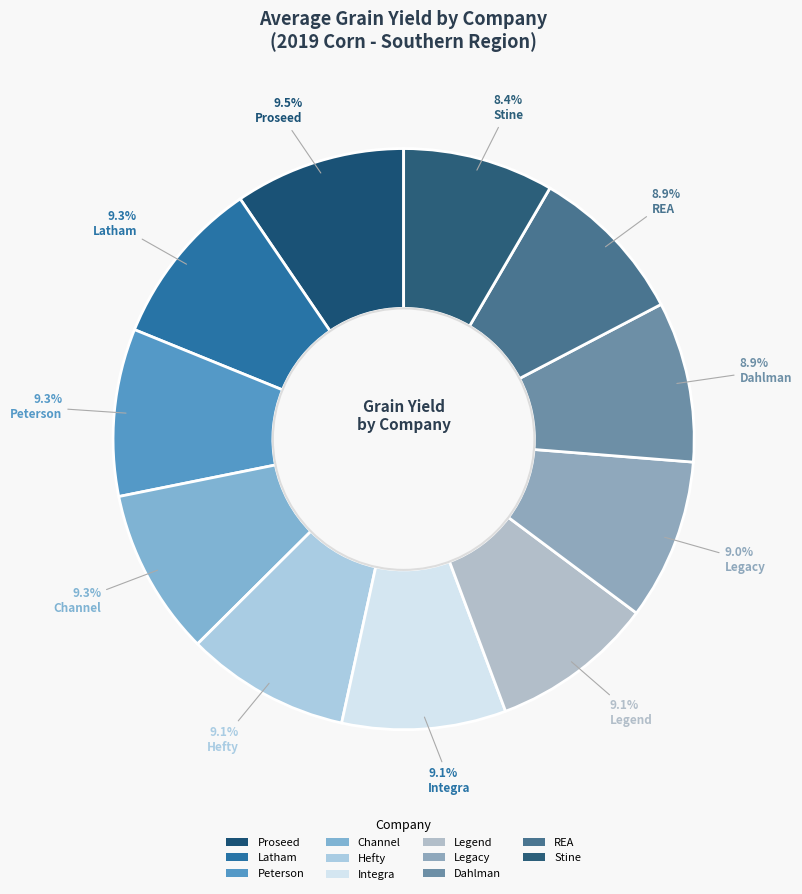

Count the number of slices in the pie.

11